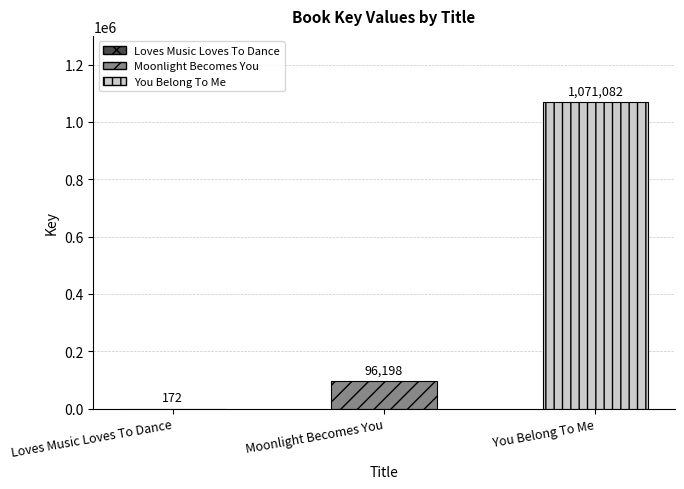

What position from the right is You Belong To Me?

1